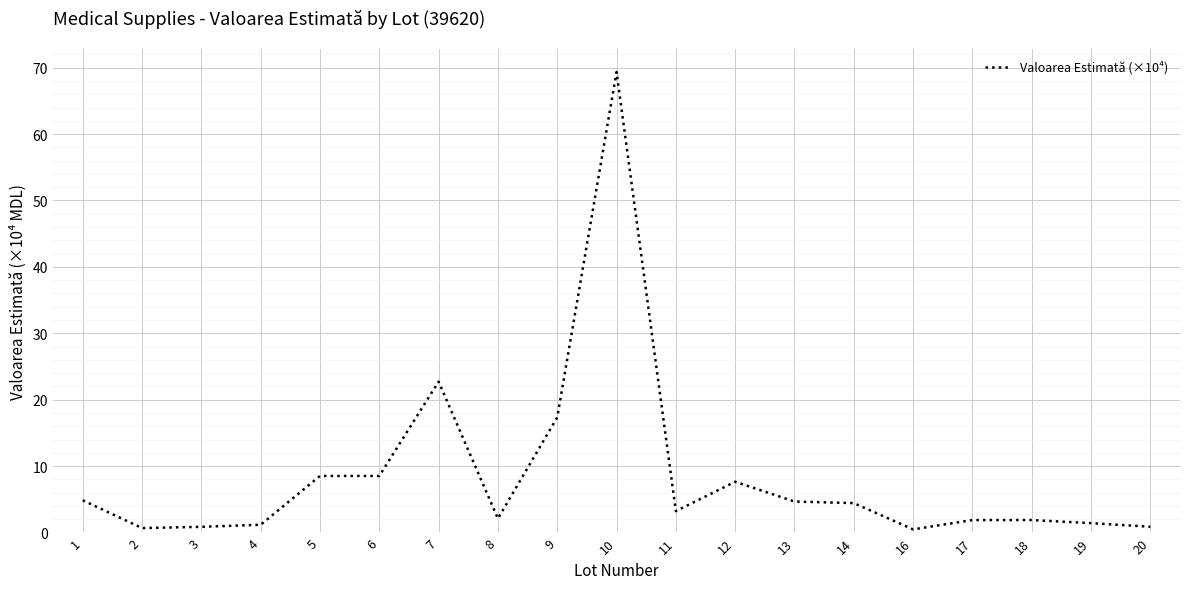

Is it true that the value at 13 is 4.7?

True